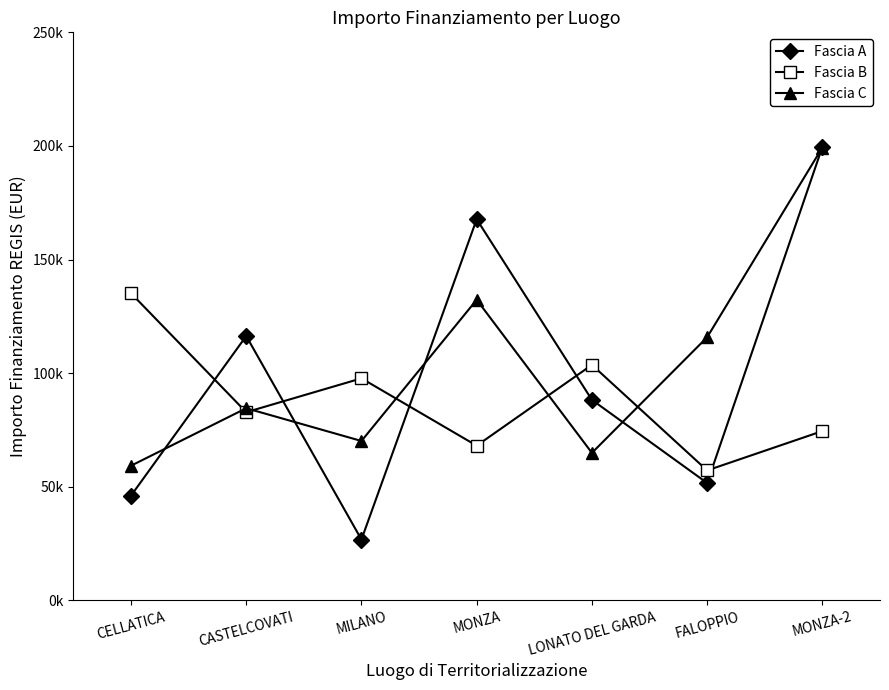

Where does the Fascia B series first go above 82798?

CELLATICA